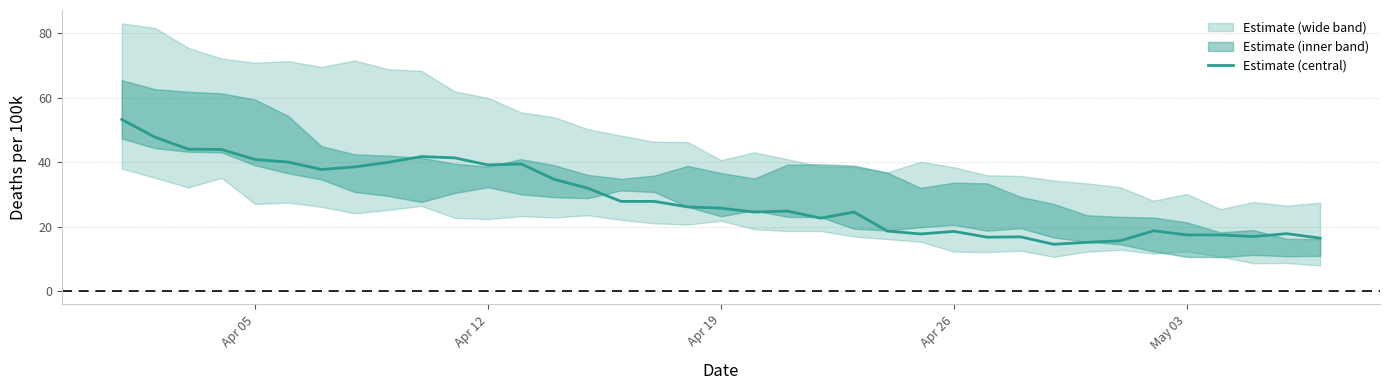

What is the value of the 2nd point from the left?

47.7